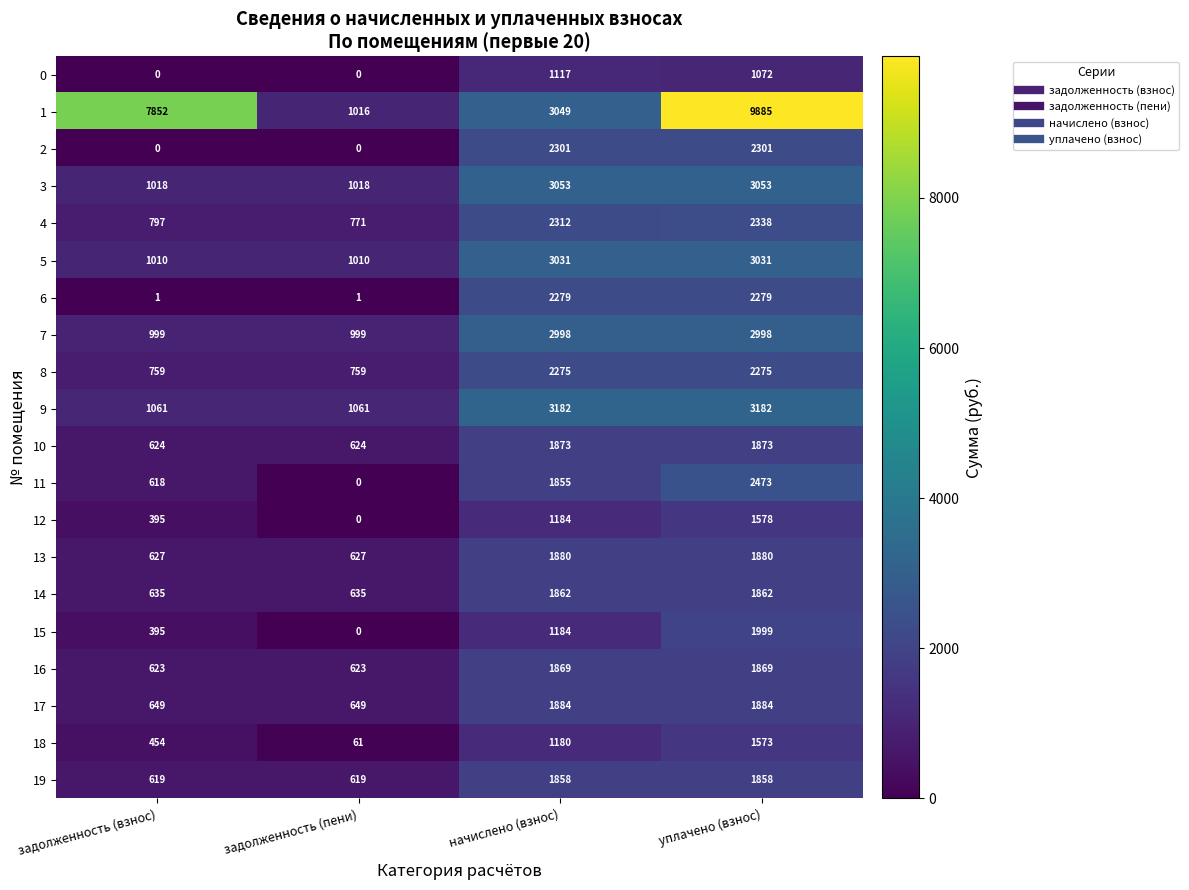

What is the maximum value for 4?

2338